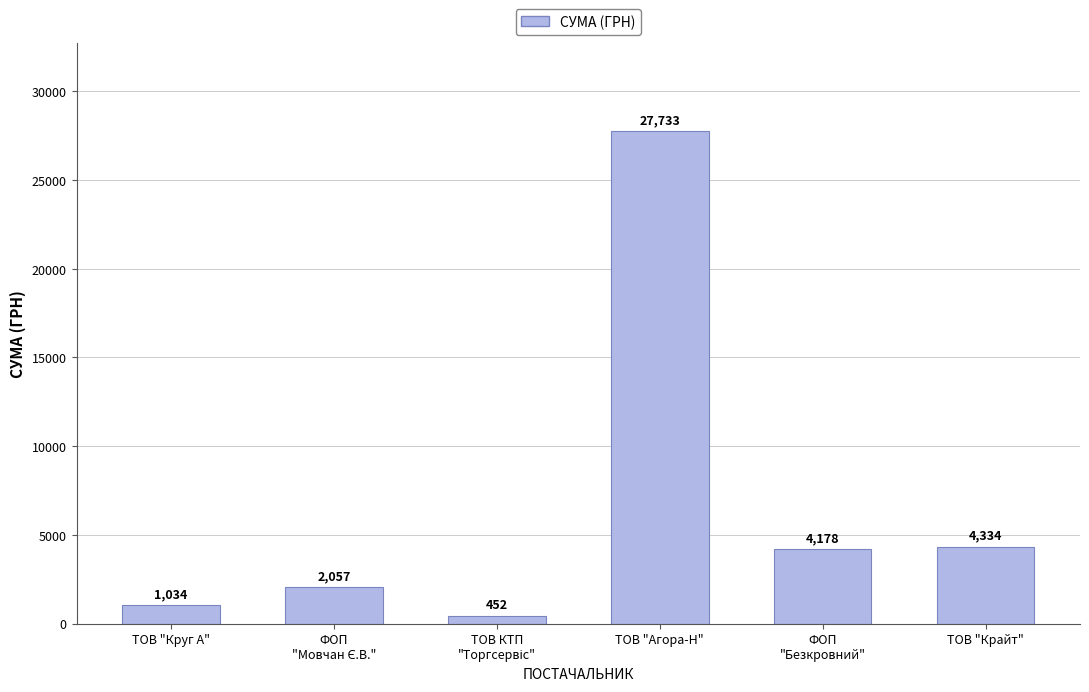

True or false: the data shows 4333.7 at ТОВ "Крайт".

True